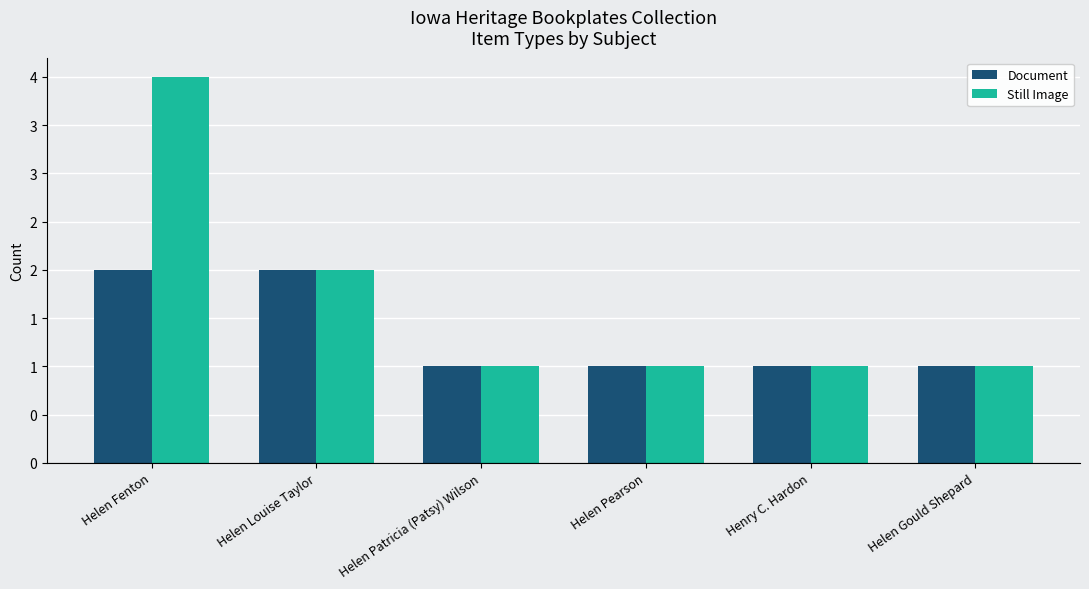

At Helen Pearson, list the series in order from smallest to largest.

Document, Still Image